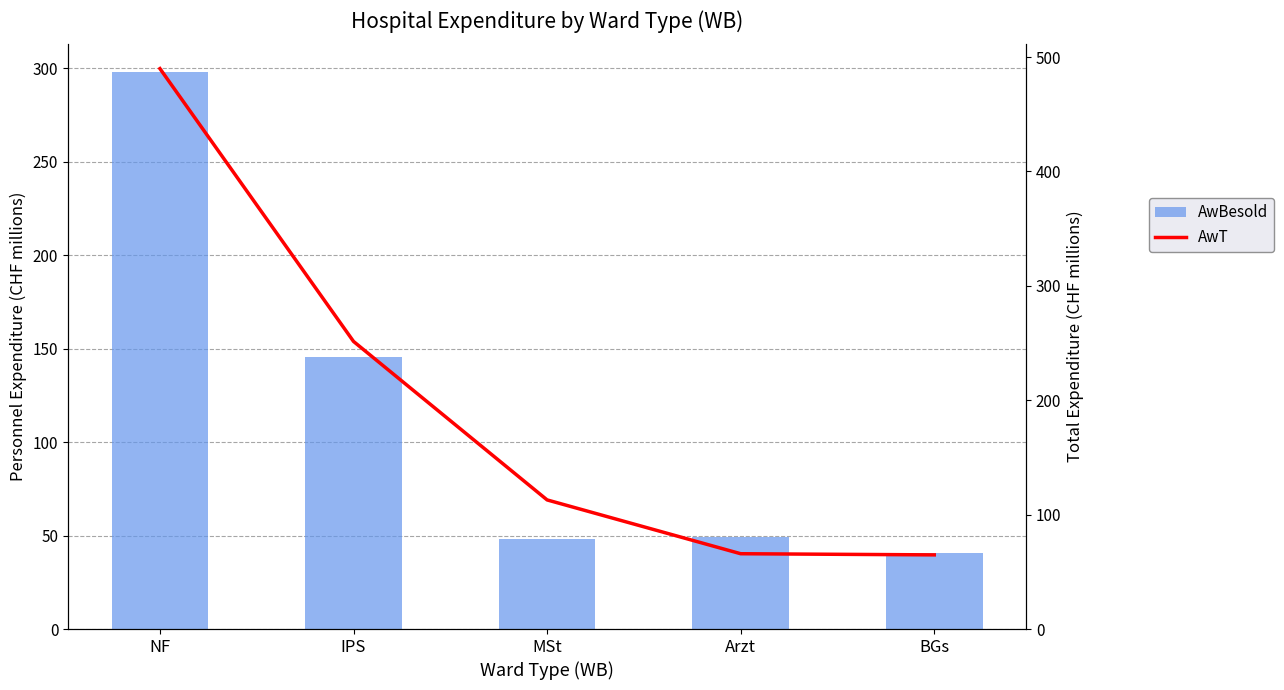

Count the number of data series in this chart.

2